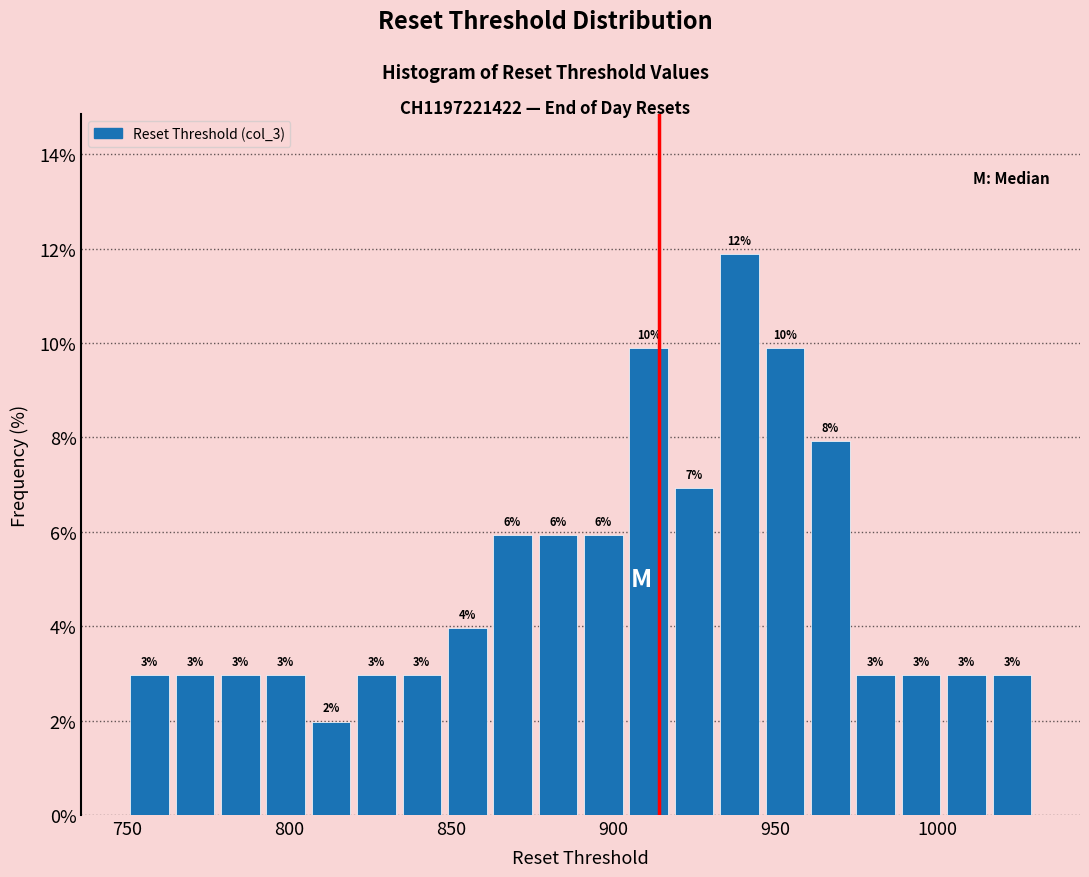

Around what value on the x-axis is the tallest bar? Give the approximate position of its centre, as read against the axis.

940